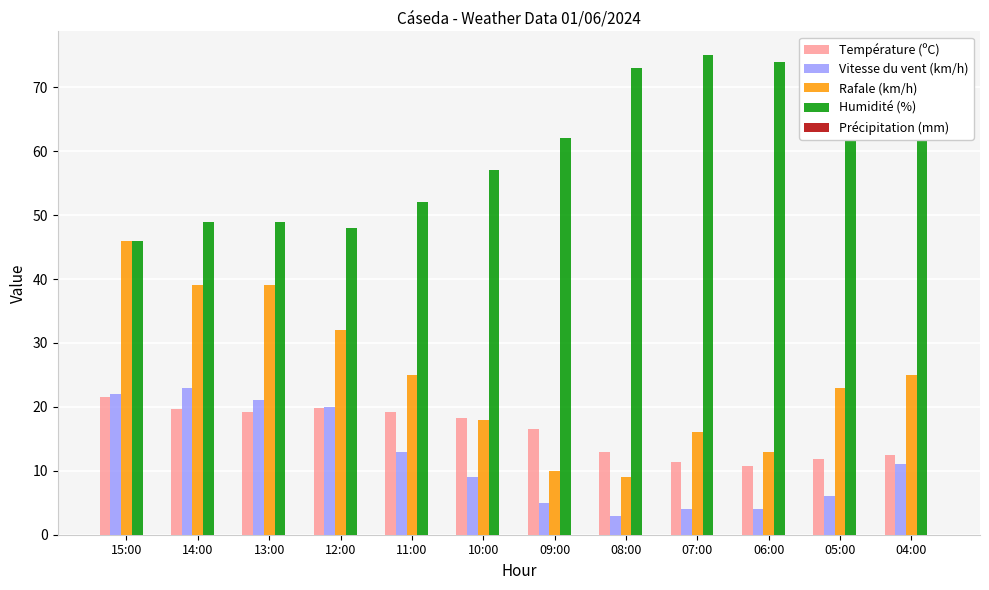

Are the bars grouped side by side (vs. stacked)?

Yes